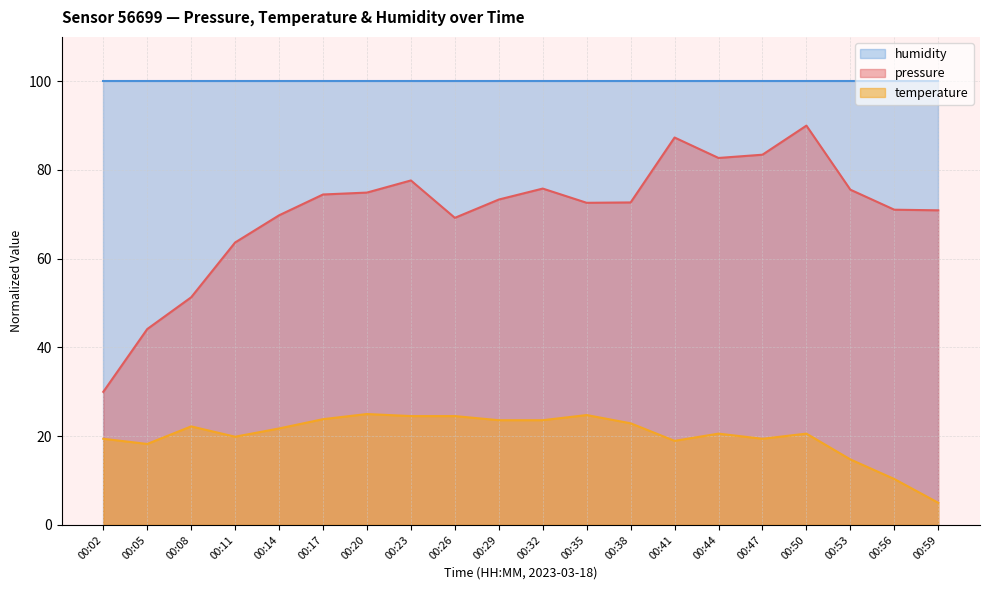

How many lines are shown in the chart?

3